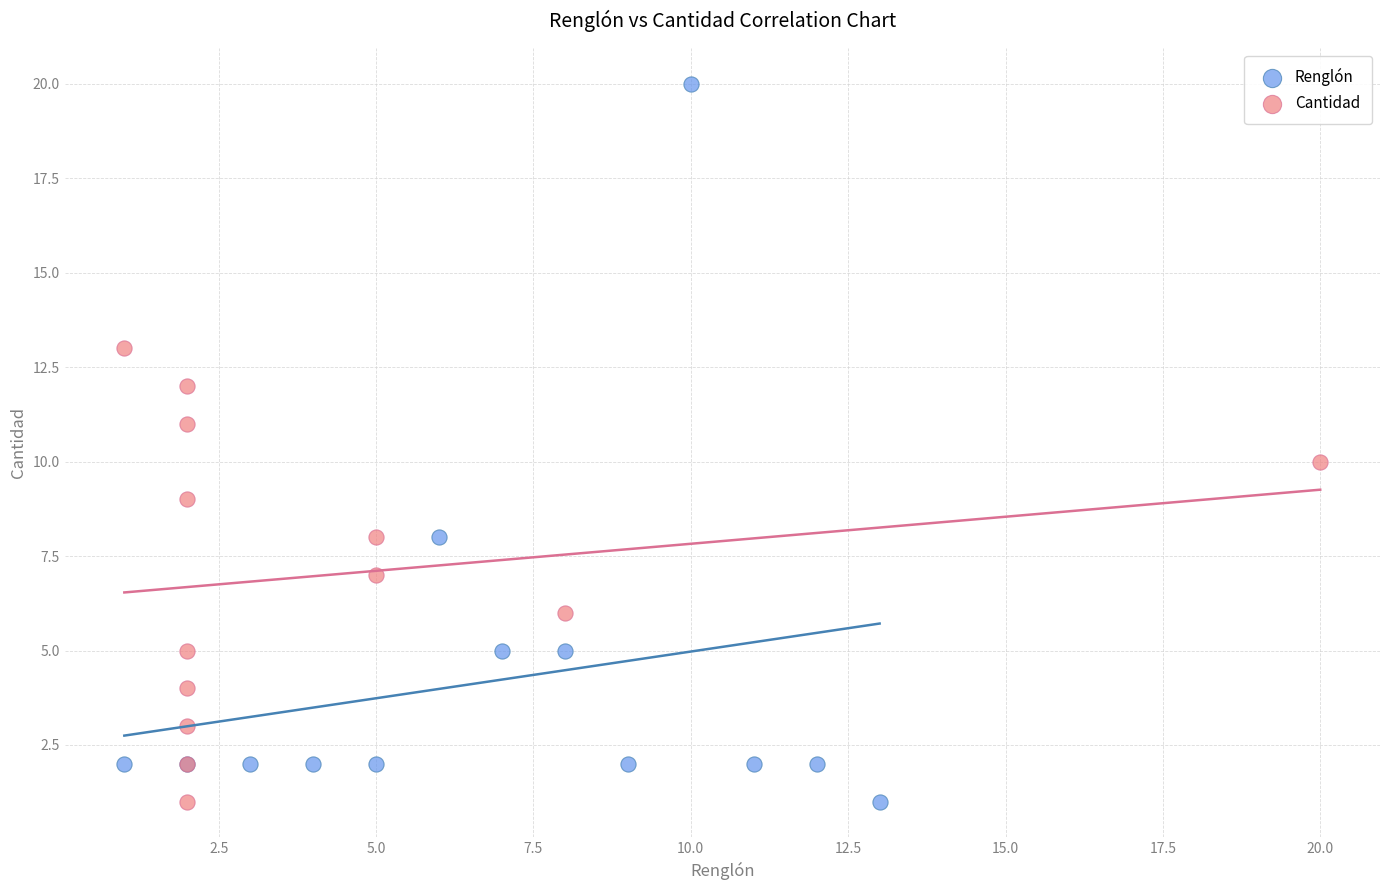

Which series has the widest spread of Y values?

Renglón